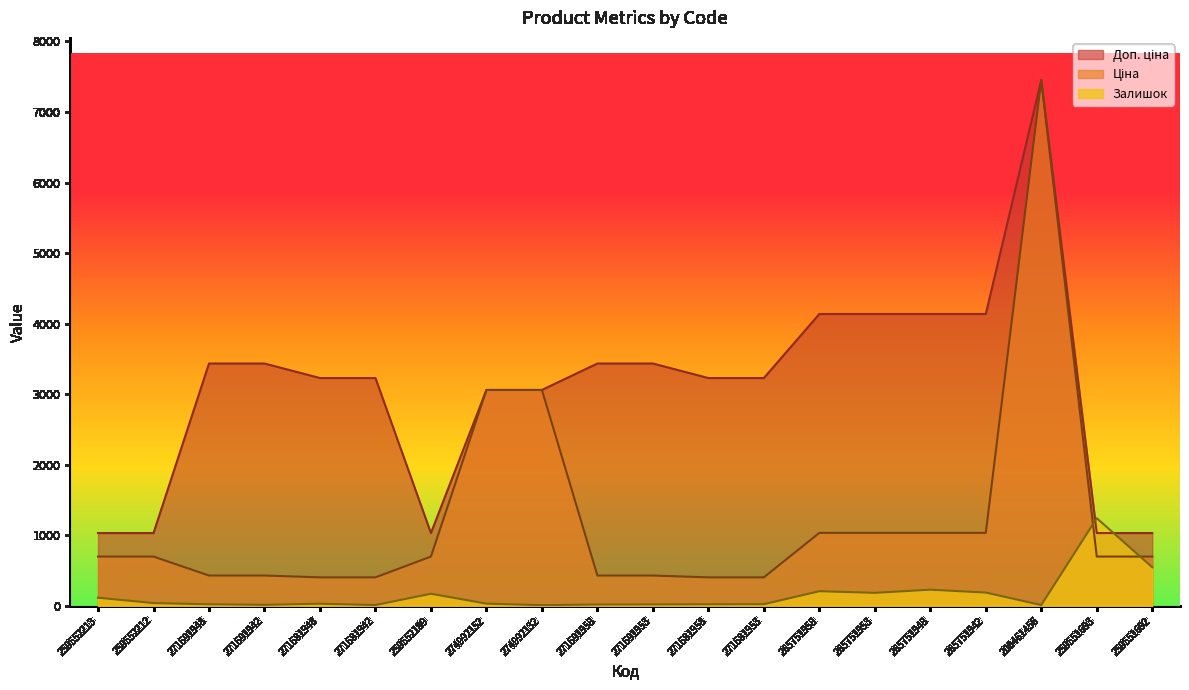

Between 271691953 and 271681958, which series saw the biggest shift?

Доп. ціна